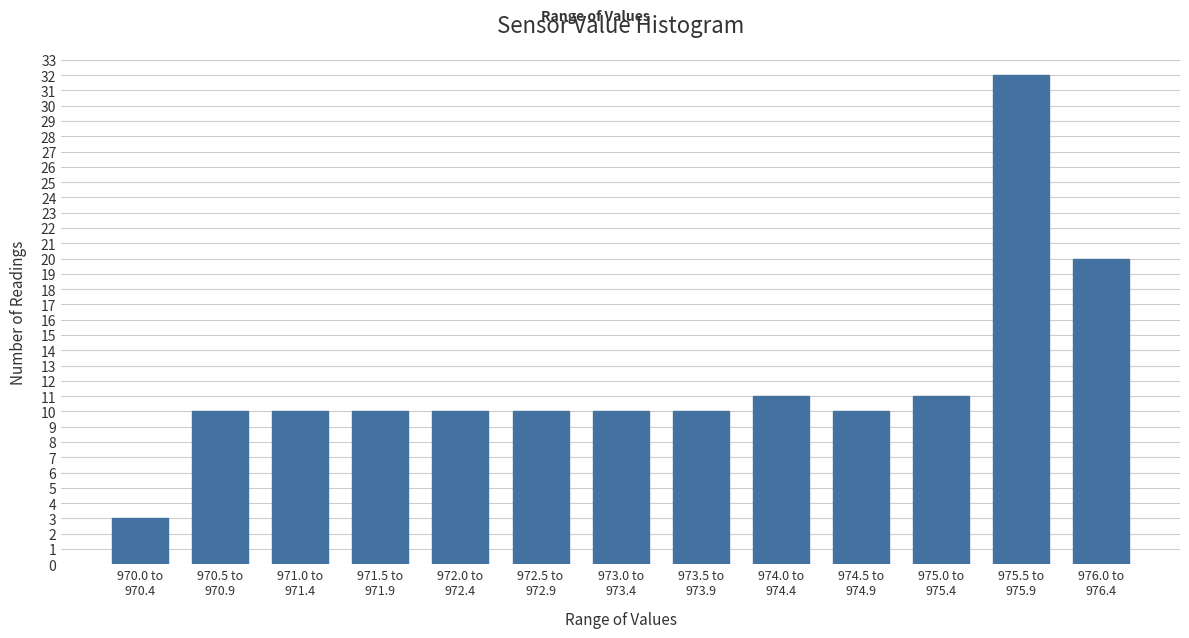

Reading left to right, list all the values displayed in this chart.

3	10	10	10	10	10	10	10	11	10	11	32	20